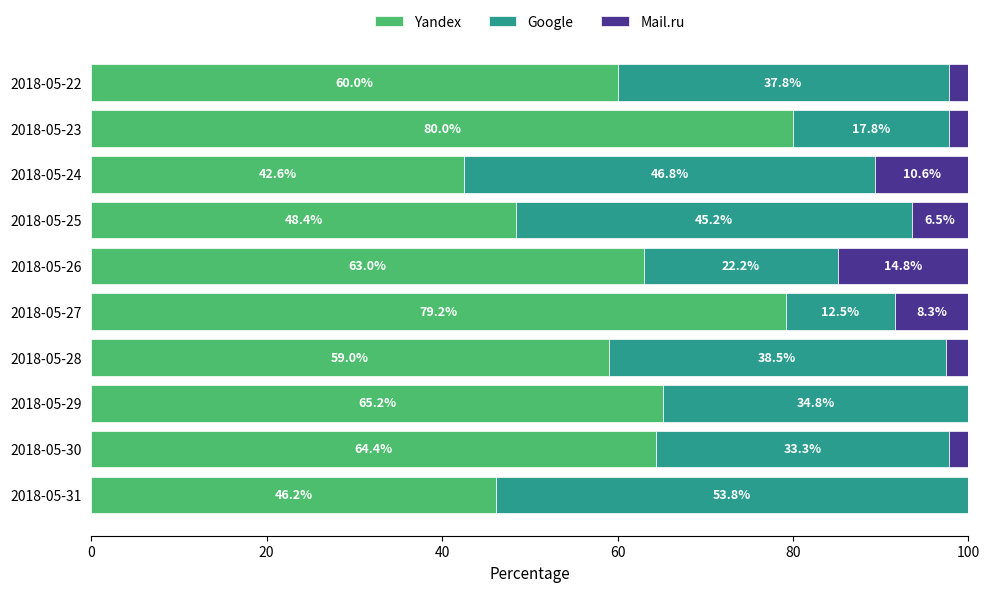

What is the total value across all series at 2018-05-27?

100.0